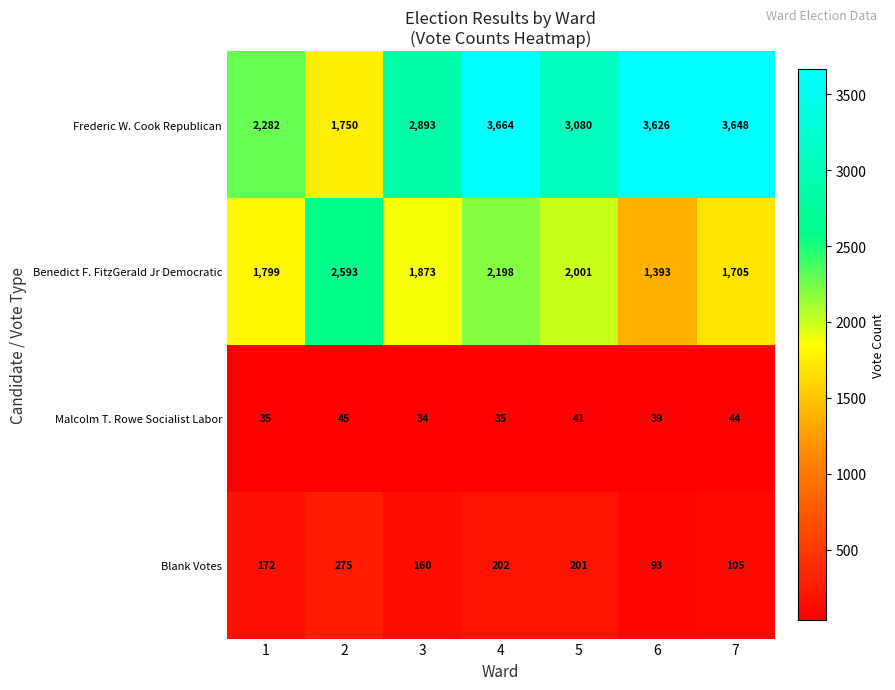

What is the difference between the Blank Votes values at 7 and 1?

67